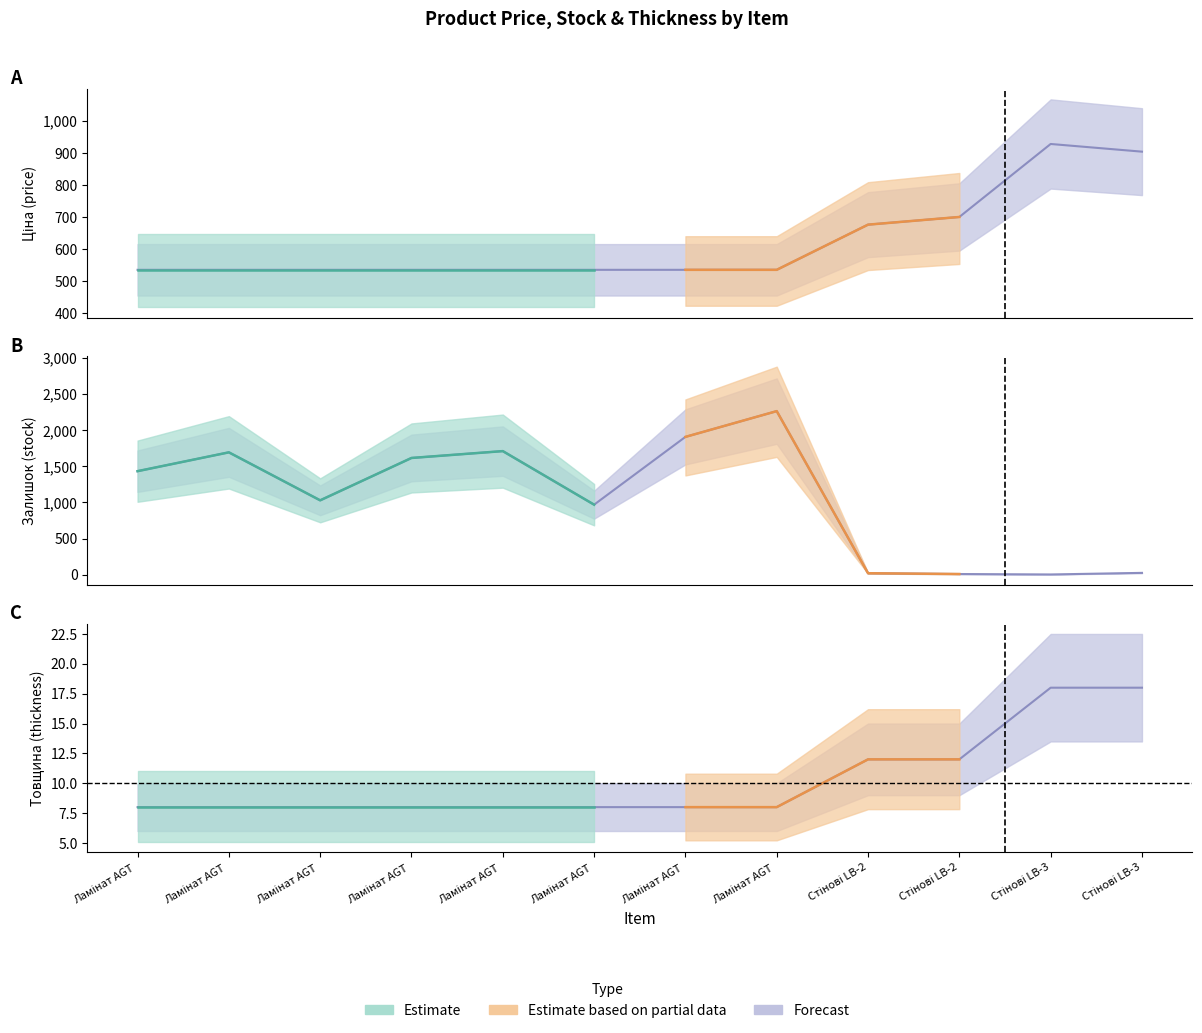

True or false: Ціна and Товщина intersect in this chart.

False